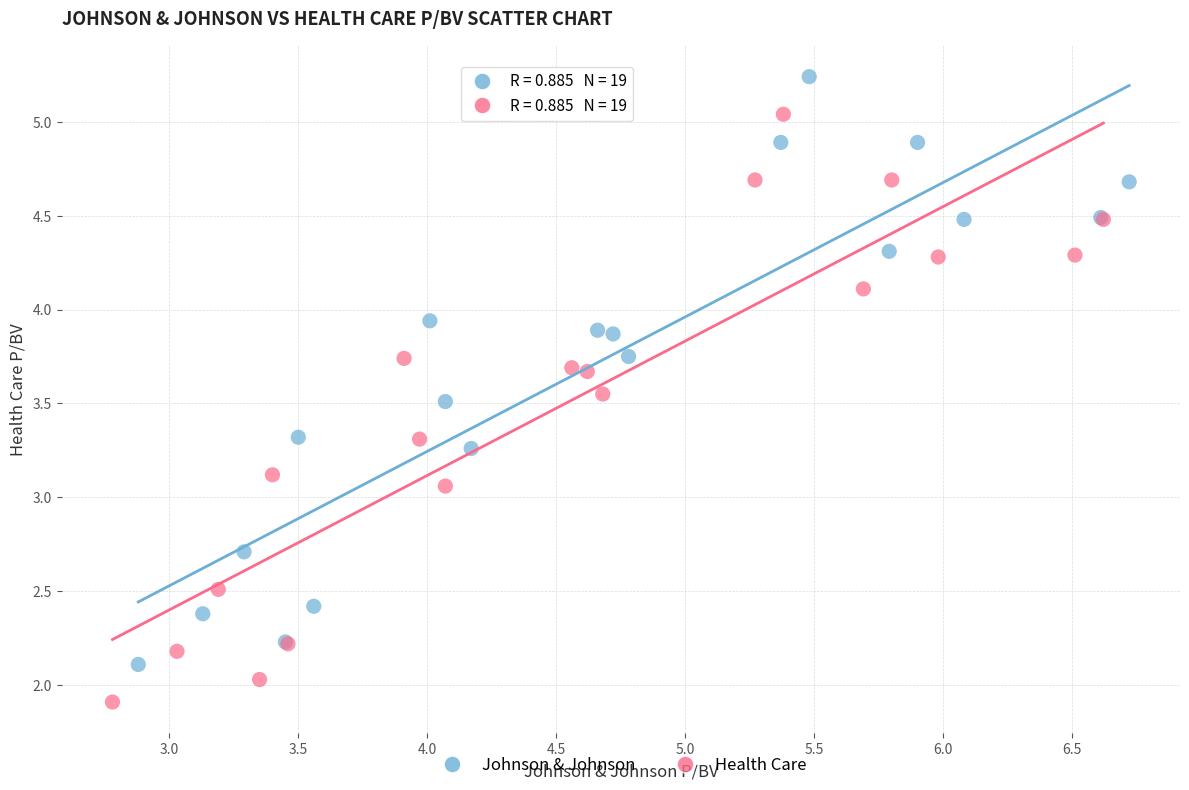

What are all the series names shown in the legend?

Johnson & Johnson, Health Care